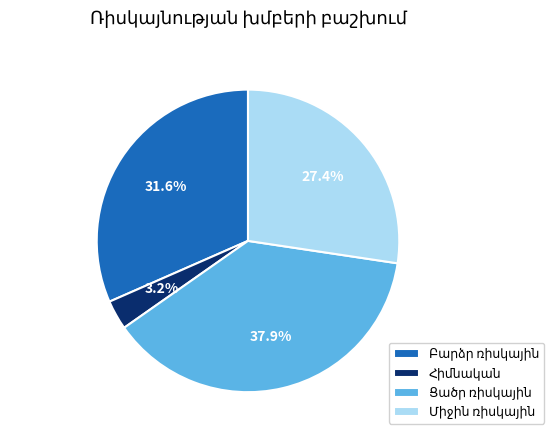

Is there a majority slice in this chart?

No